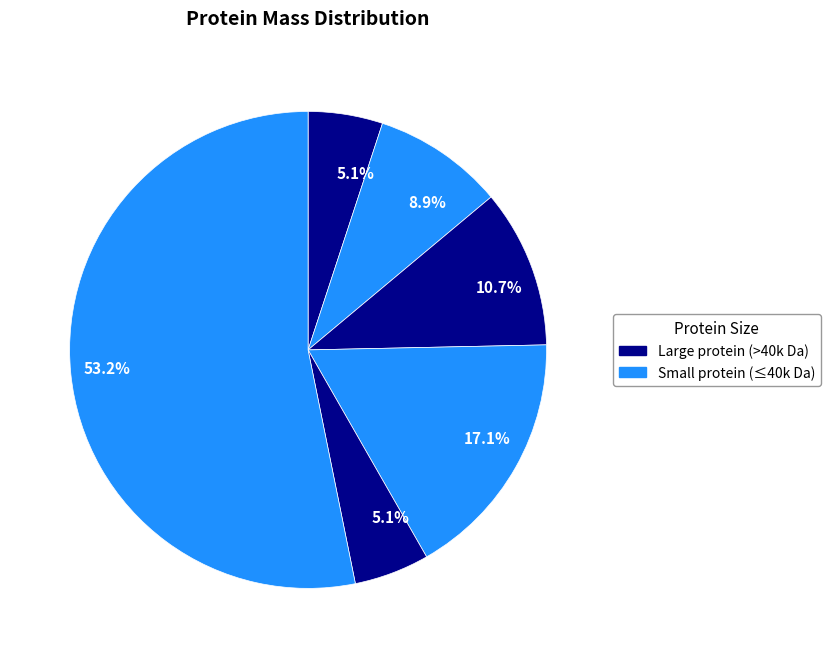

Count the number of slices in the pie.

6